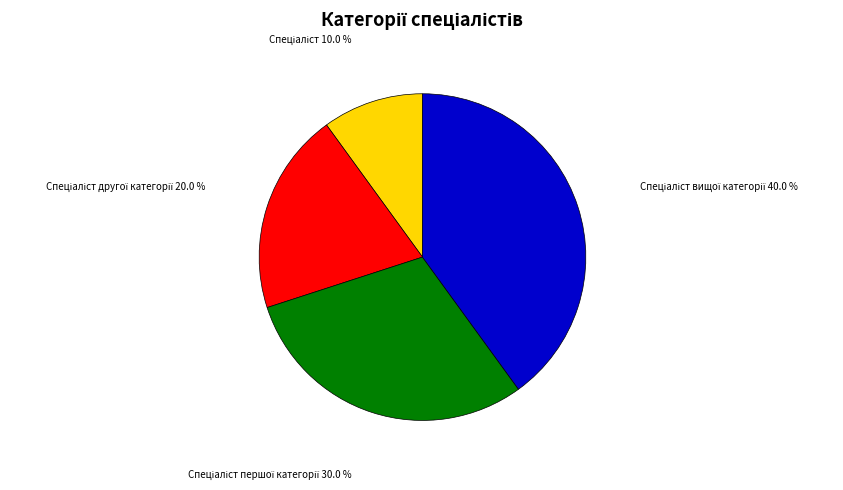

Is there any slice that represents more than half of the pie?

No